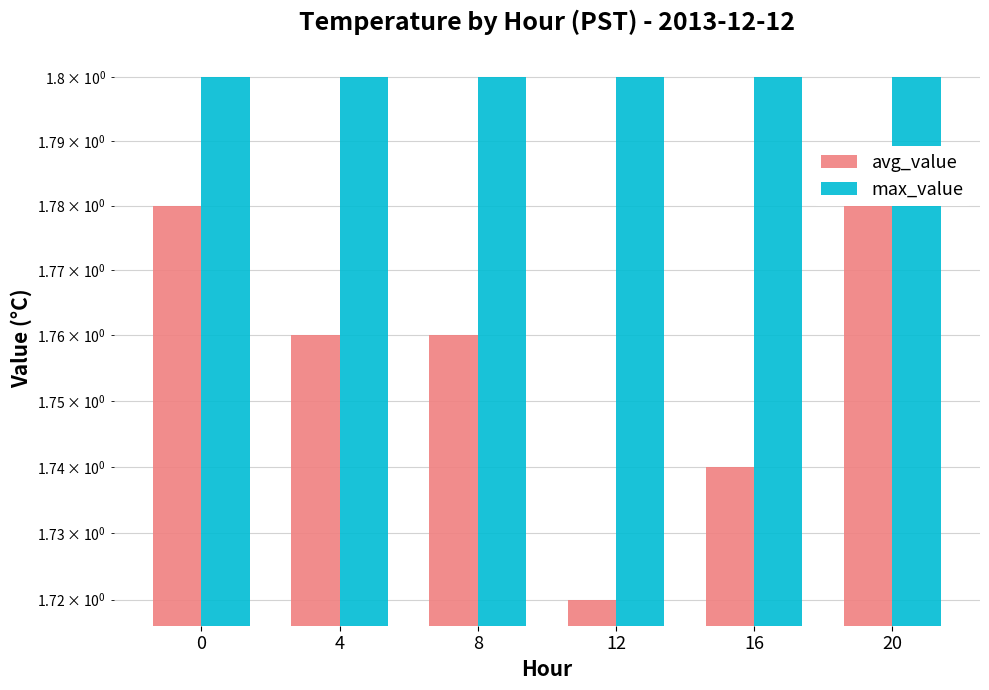

Is the value of max_value at 8 greater than the value of avg_value at 20?

Yes